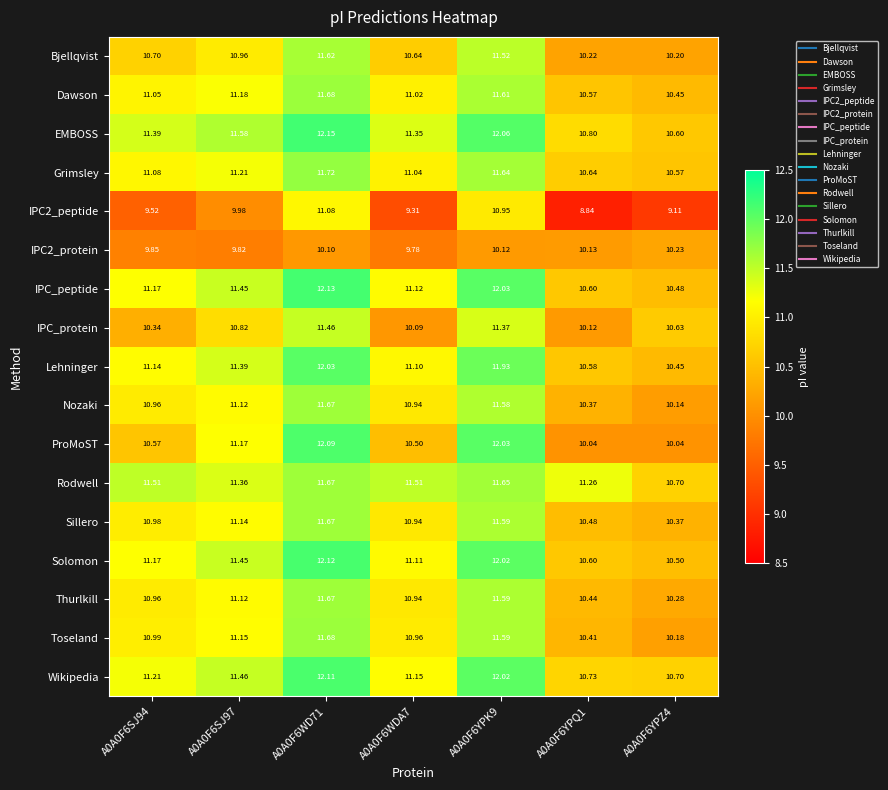

Which series has the largest total across all categories?

EMBOSS